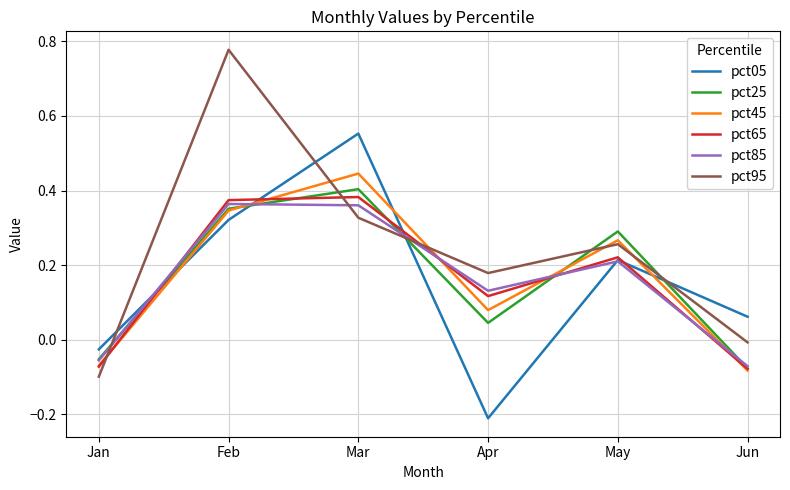

Is the value of pct65 at May greater than the value of pct45 at Jan?

Yes